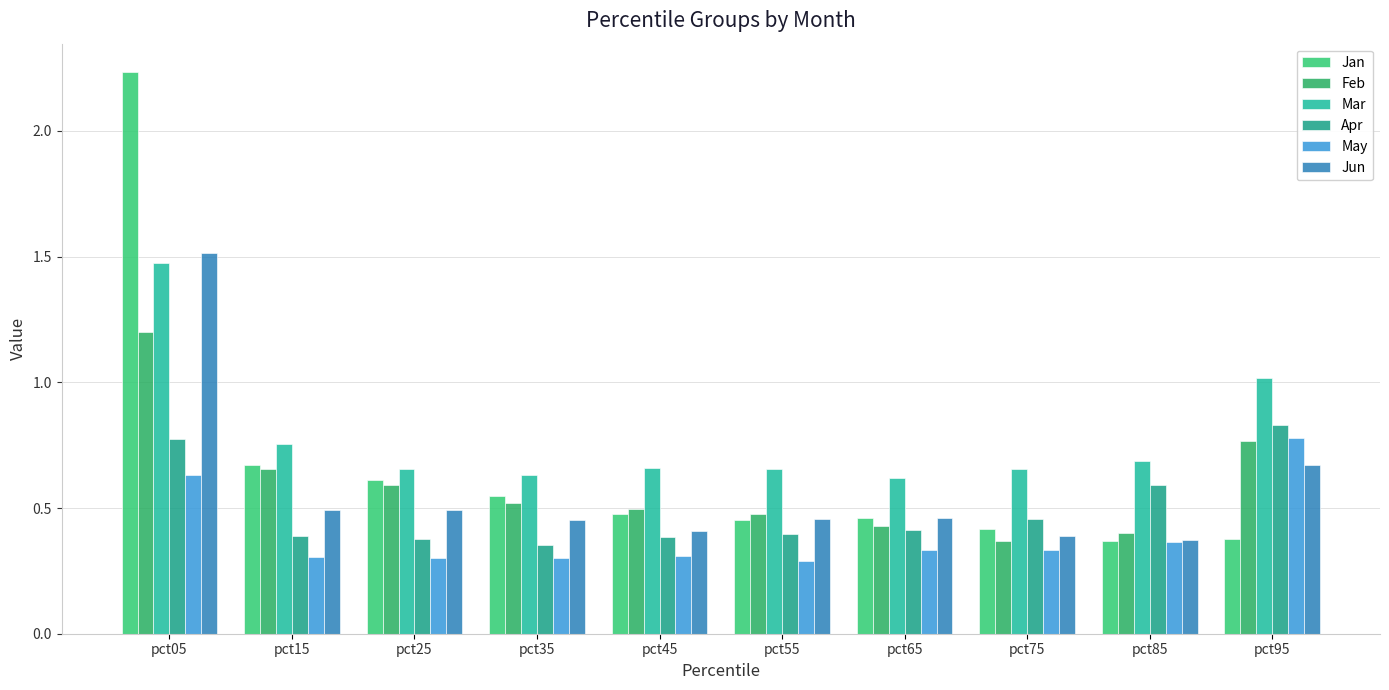

Are the bars grouped side by side (vs. stacked)?

Yes